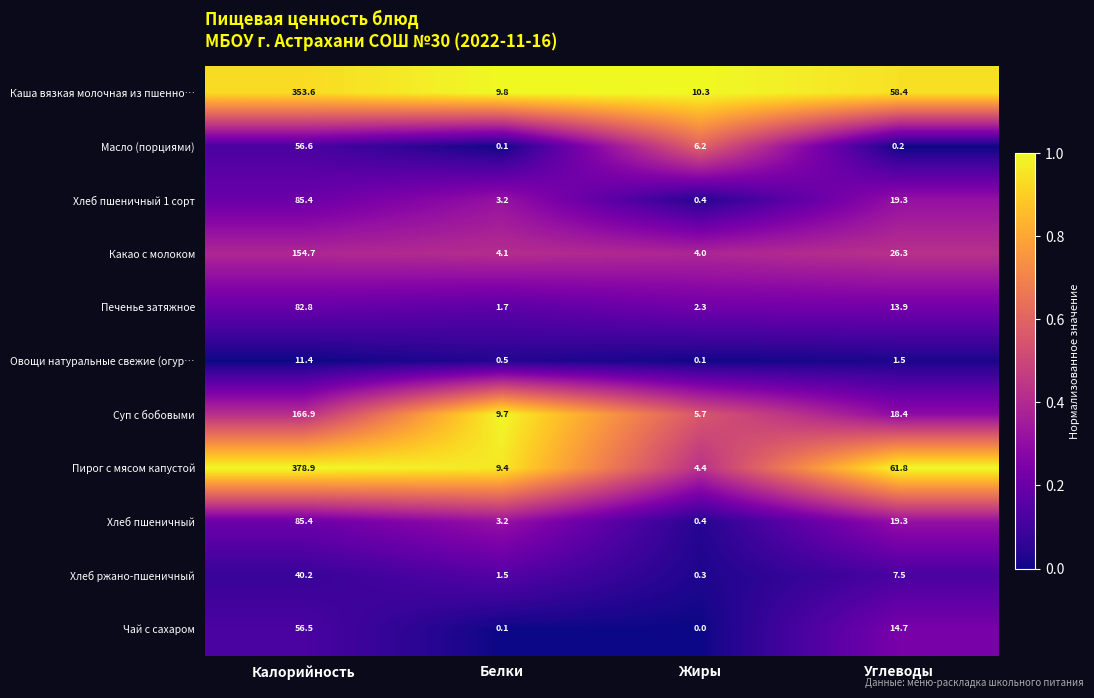

Rank the categories by Хлеб пшеничный 1 сорт value from lowest to highest.

Жиры, Белки, Углеводы, Калорийность